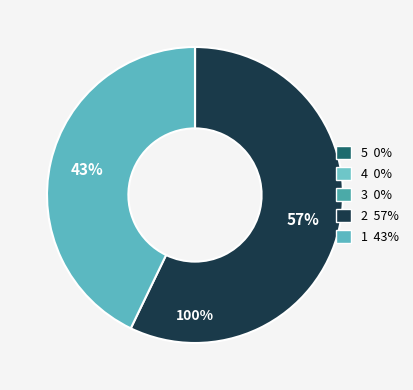

To the nearest percent, what percentage of the pie is 2?

57%